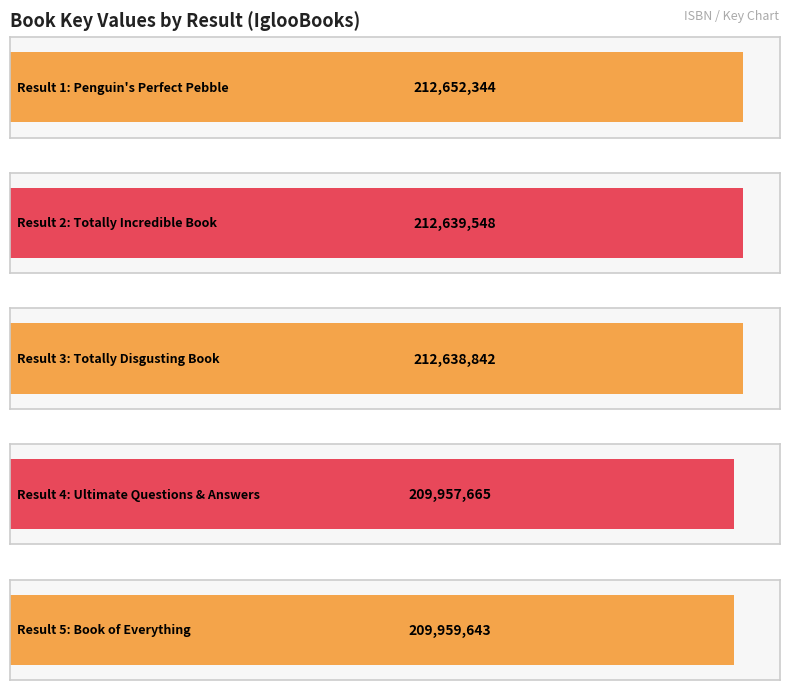

The value at 4 is 64585876. True or false?

False